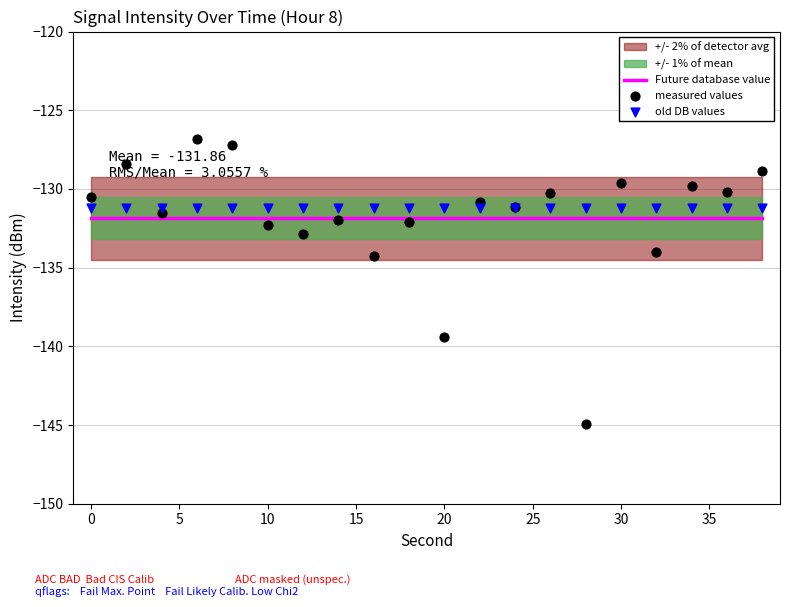

Which series contains the lowest Y value?

measured values